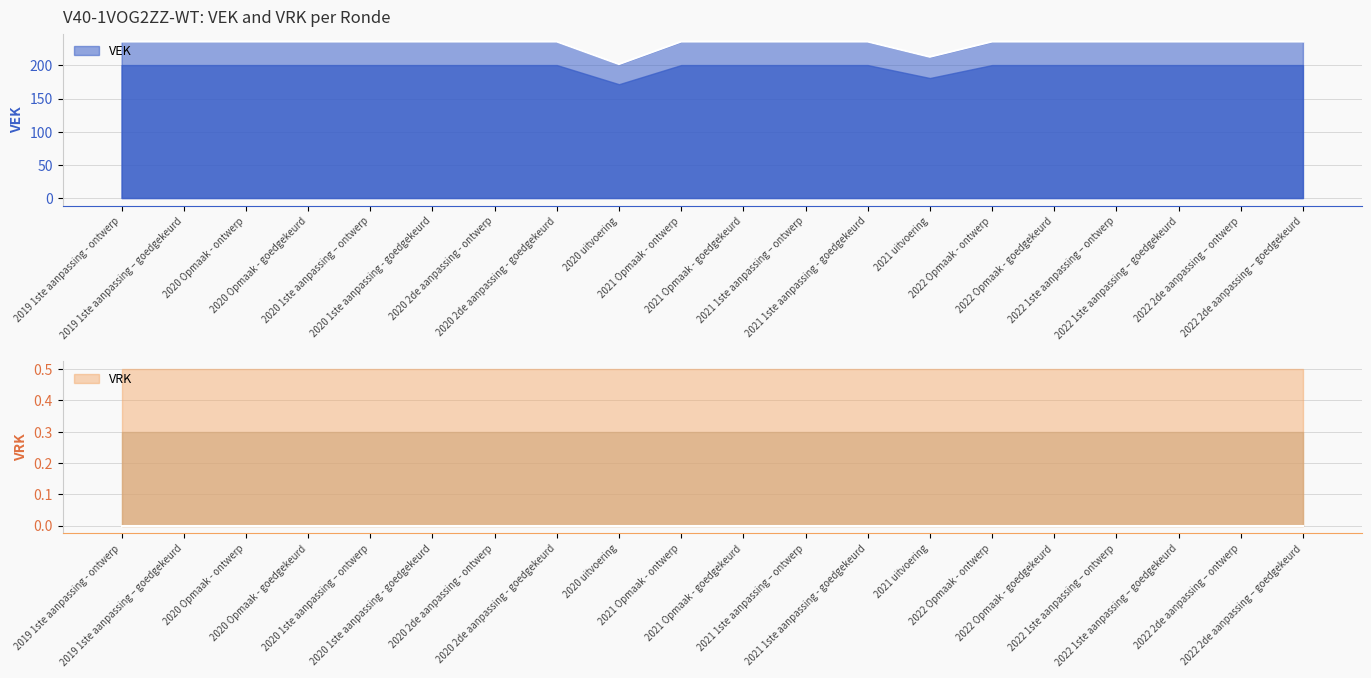

Which category has the lowest value across all series?

2020 uitvoering